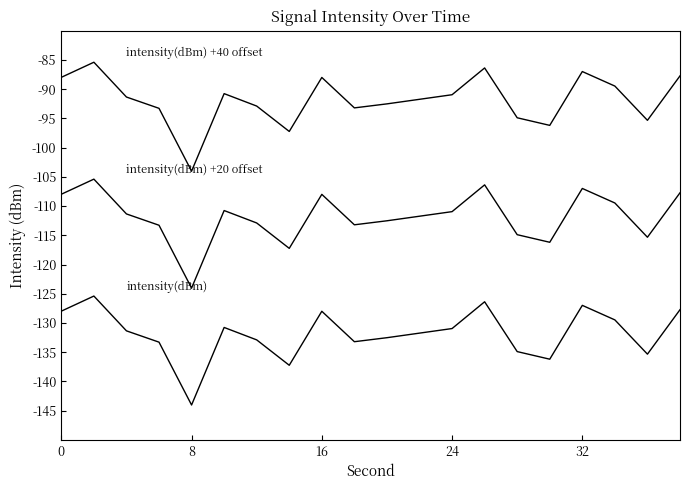

Is this an area chart (filled region under the line)?

No